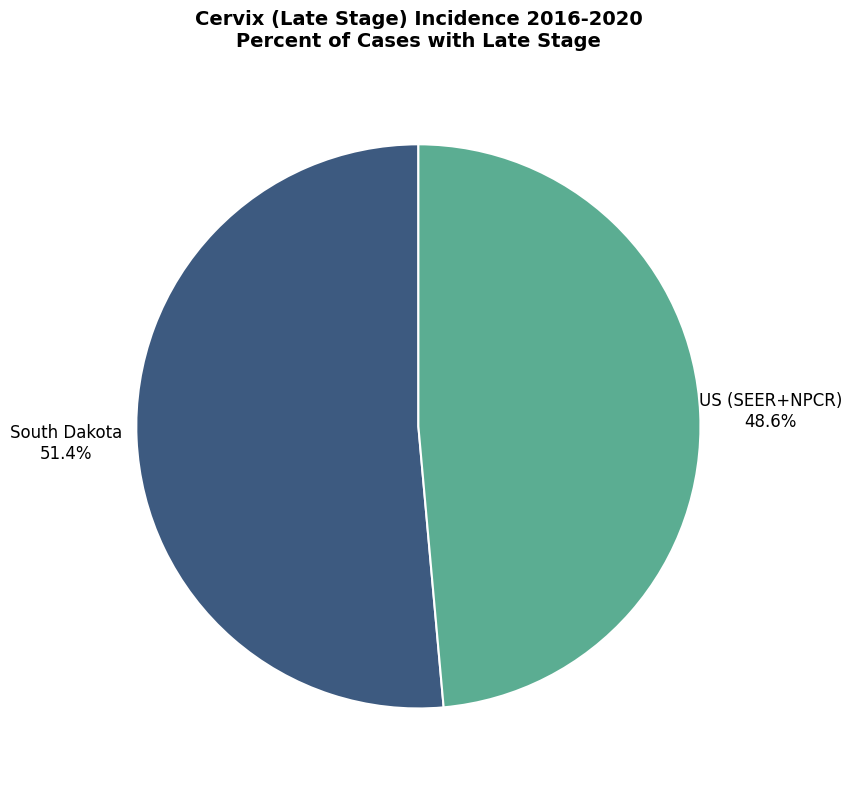

Is there any slice that represents more than half of the pie?

Yes